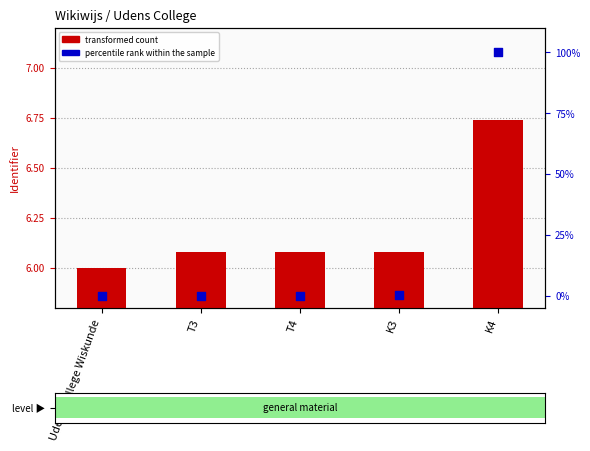

Which series contains the highest Y value?

transformed count